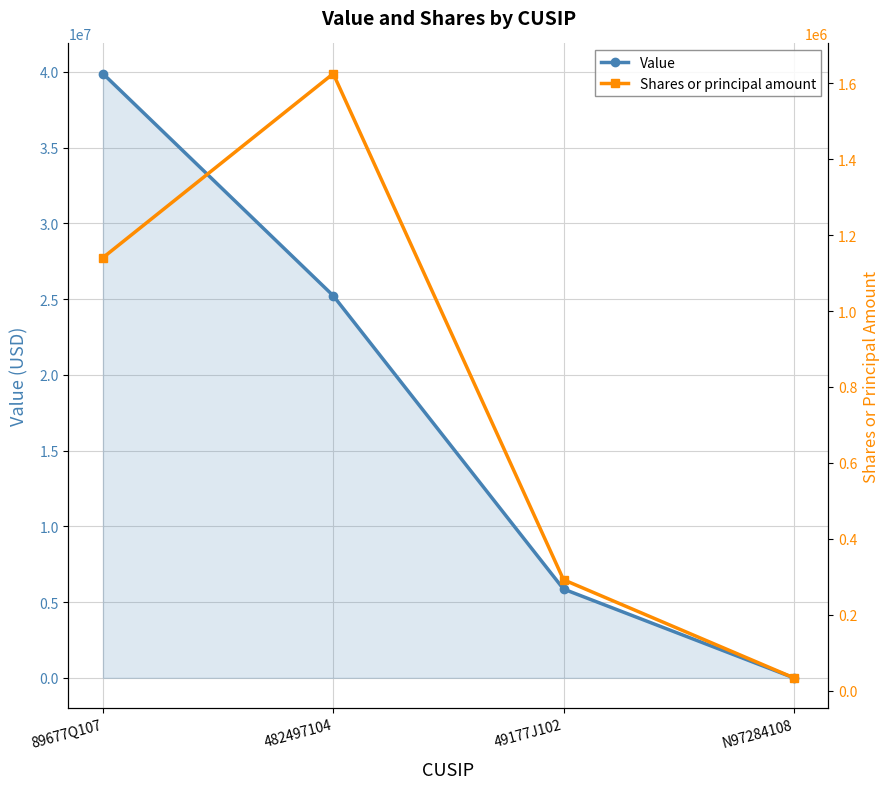

Rank the series by their maximum value, from highest to lowest.

Value, Shares or principal amount